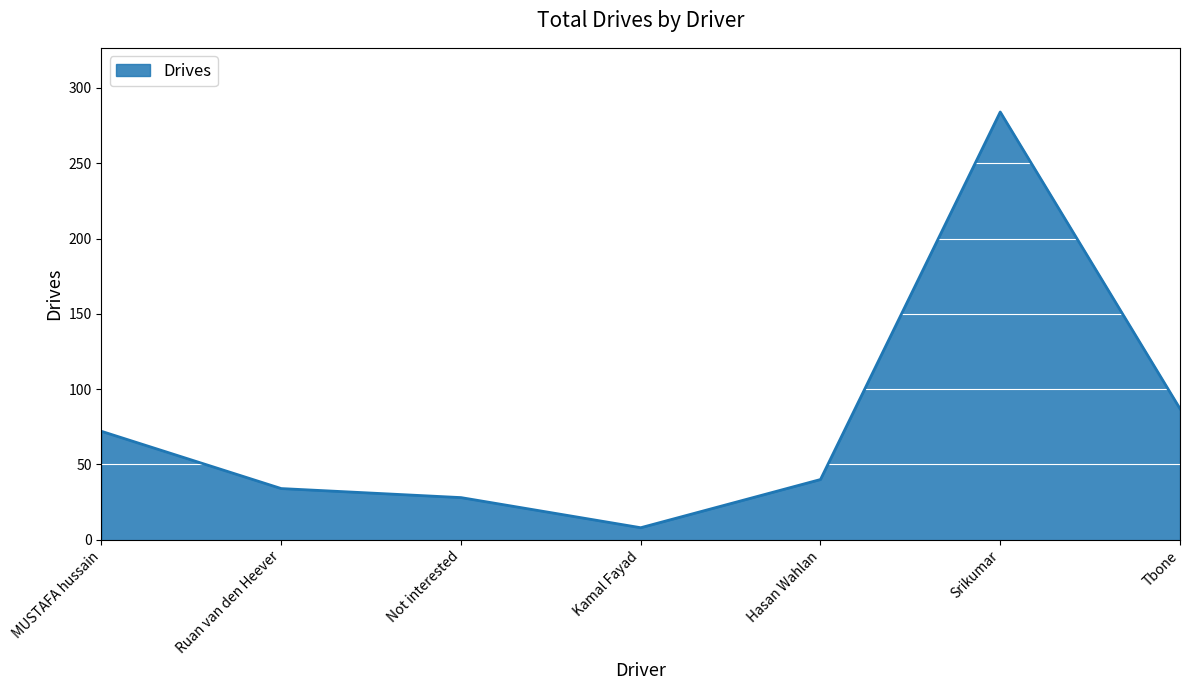

What is the difference between the second highest and second lowest values?

59